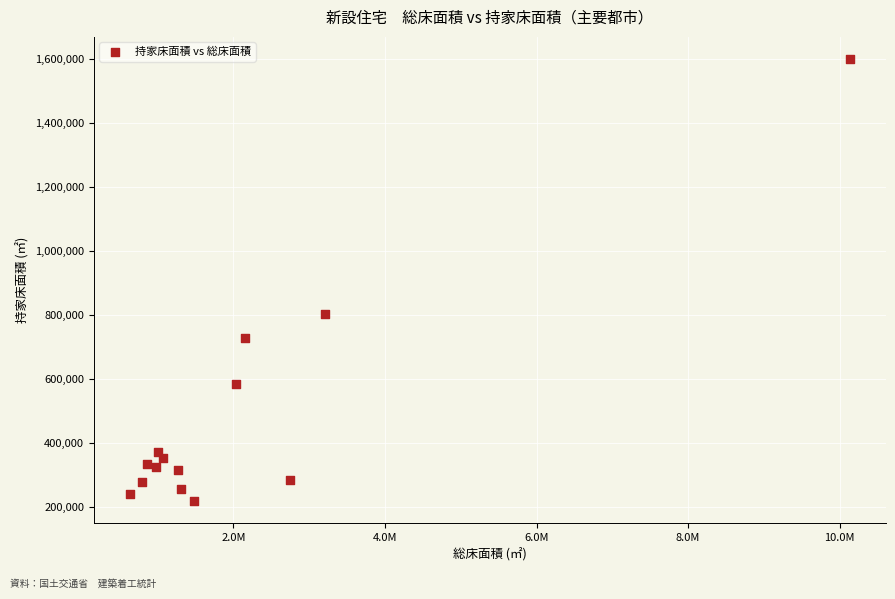

What is the range of Y values (max minus min)?

1381063